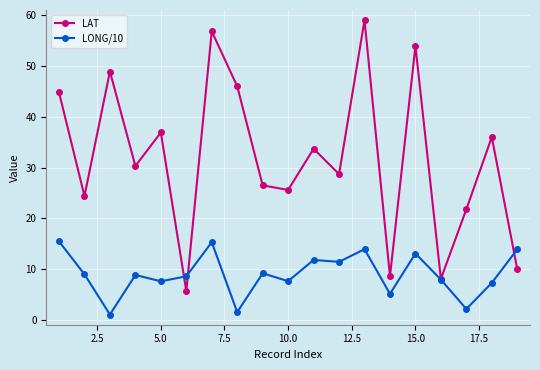

Does the chart have visible grid lines?

Yes